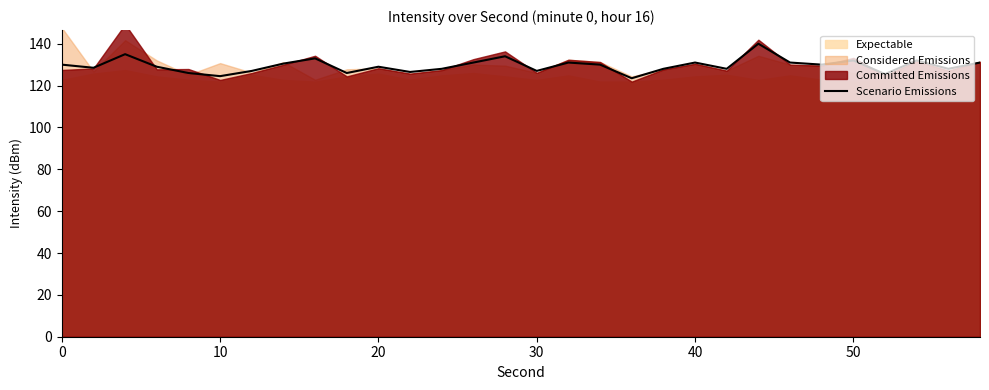

What is the value of the 3rd point from the left?

135.0